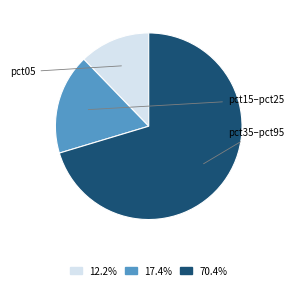

Is the sum of 17.4% and 70.4% greater than half?

Yes